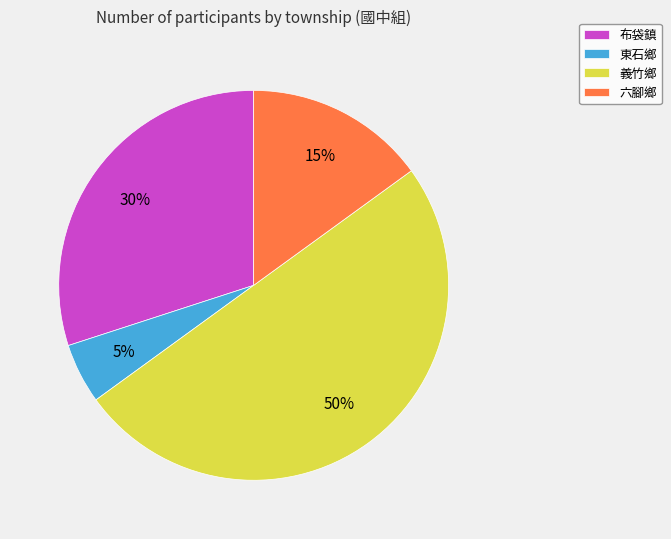

Which category has the biggest portion of the pie?

義竹鄉